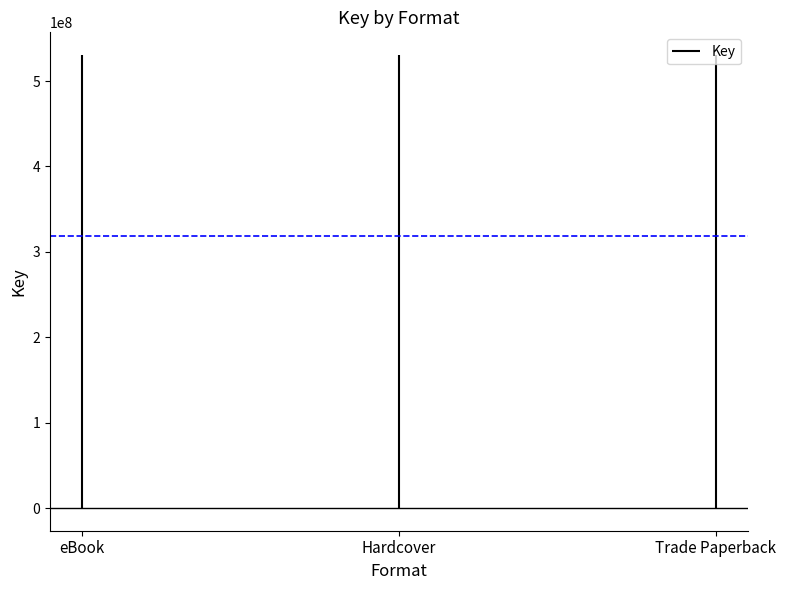

What is the difference between the maximum and minimum values?

436897002